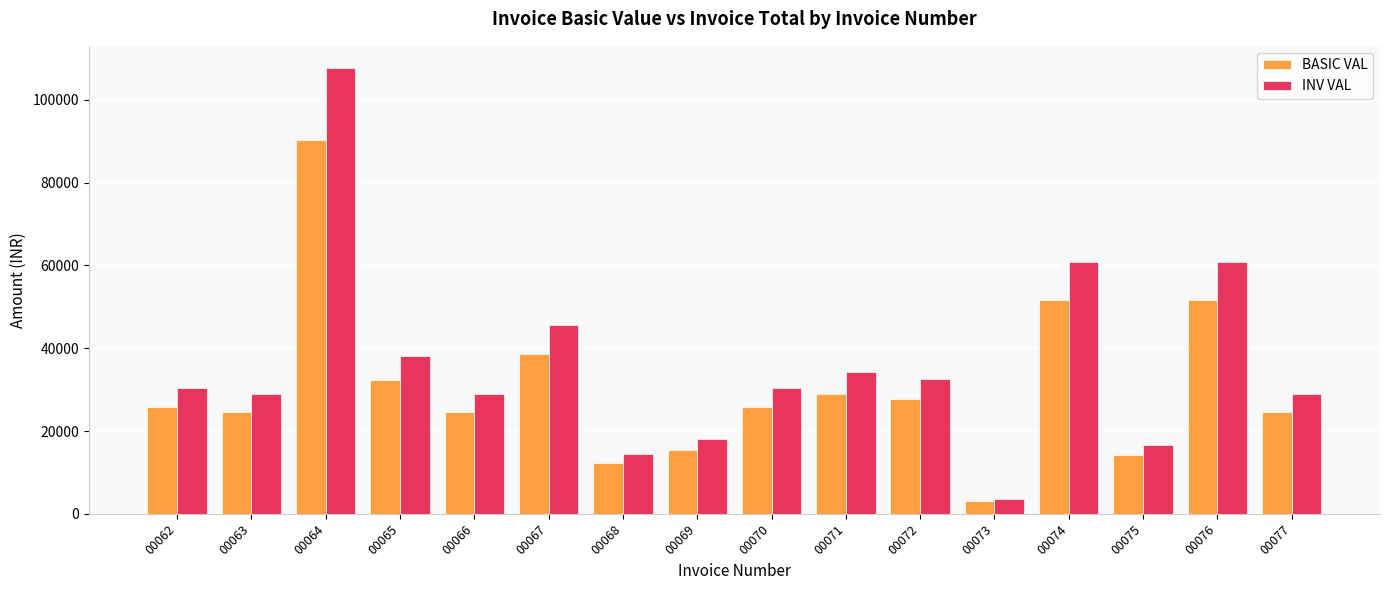

Reading left to right, extract all data points from this chart.

BASIC VAL: 25820.0	24600.0	90360.0	32275.0	24600.0	38730.0	12300.0	15375.0	25820.0	29047.5	27675.0	3075.0	51640.0	14145.0	51640.0	24600.0
INV VAL: 30467.6	29028.0	107691.0	38084.5	29028.0	45701.4	14514.0	18142.5	30467.6	34276.1	32656.5	3628.5	60935.2	16691.1	60935.2	29028.0